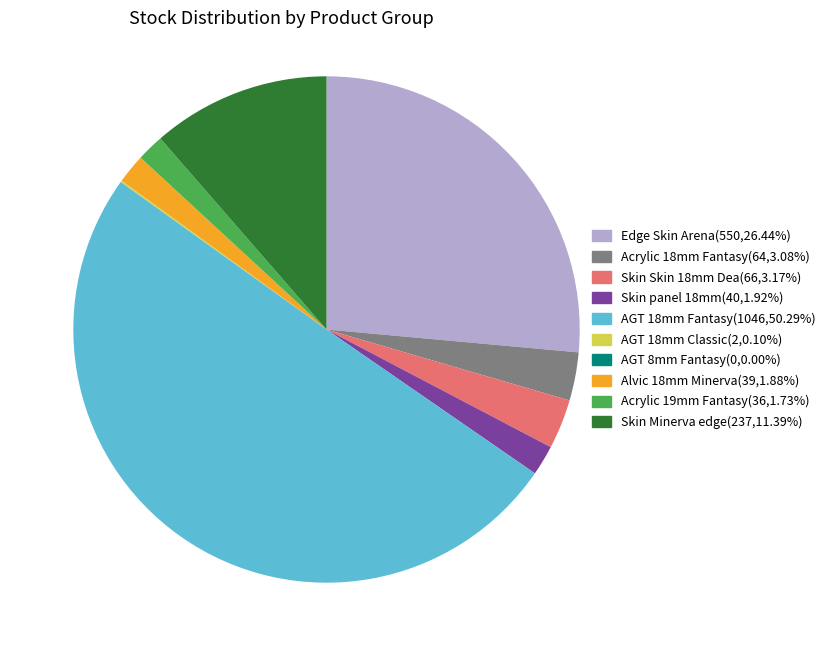

Rank the categories by value from lowest to highest.

AGT panel 8 mm. Fantasy, AGT panel 18 mm. Classic, Панель акрилова Acrylic 19 мм. Фантазія, Панель Alvic Alvic 18 мм. Мінерва, Skin panel 18 mm., Панель акрилова Acrylic 18 мм. Фантазія, Панель Skin Skin 18 мм. Деа, Skin Minerva edge, Edge Skin Arena, AGT panel 18 mm. Fantasy